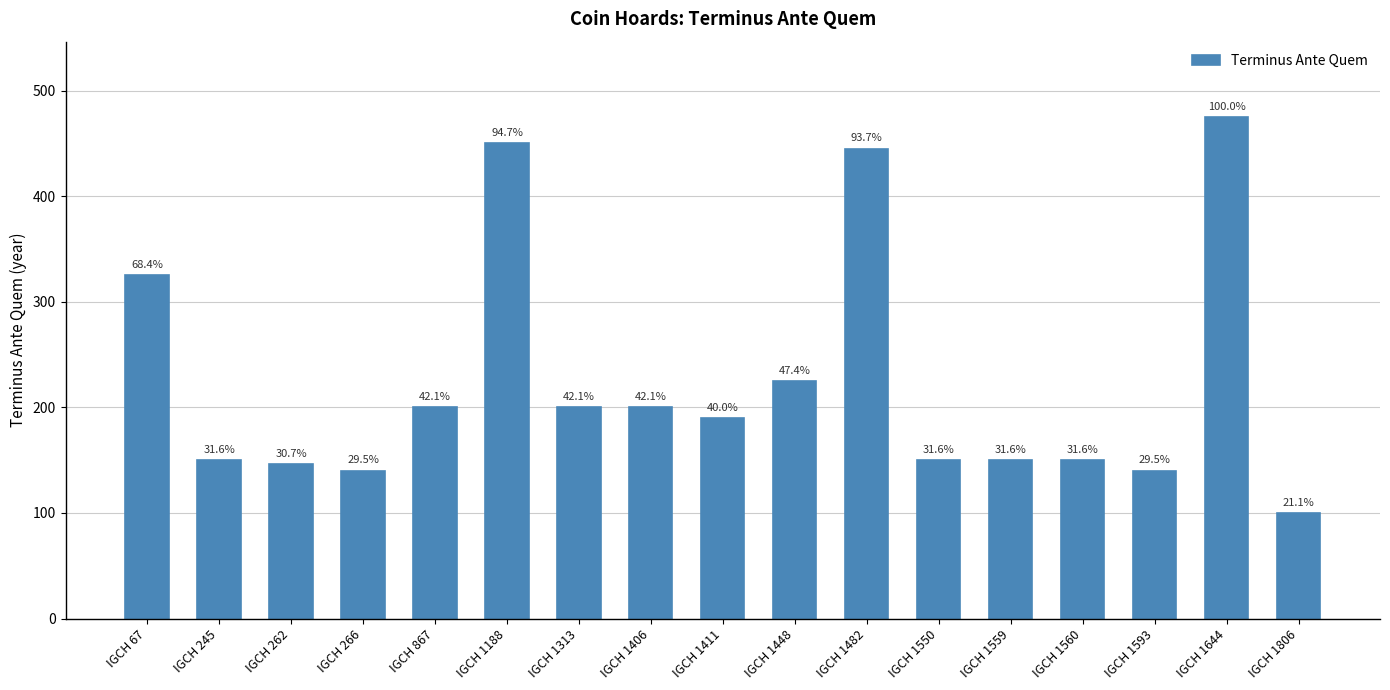

Reading left to right, transcribe all the data shown in this chart.

325	150	146	140	200	450	200	200	190	225	445	150	150	150	140	475	100